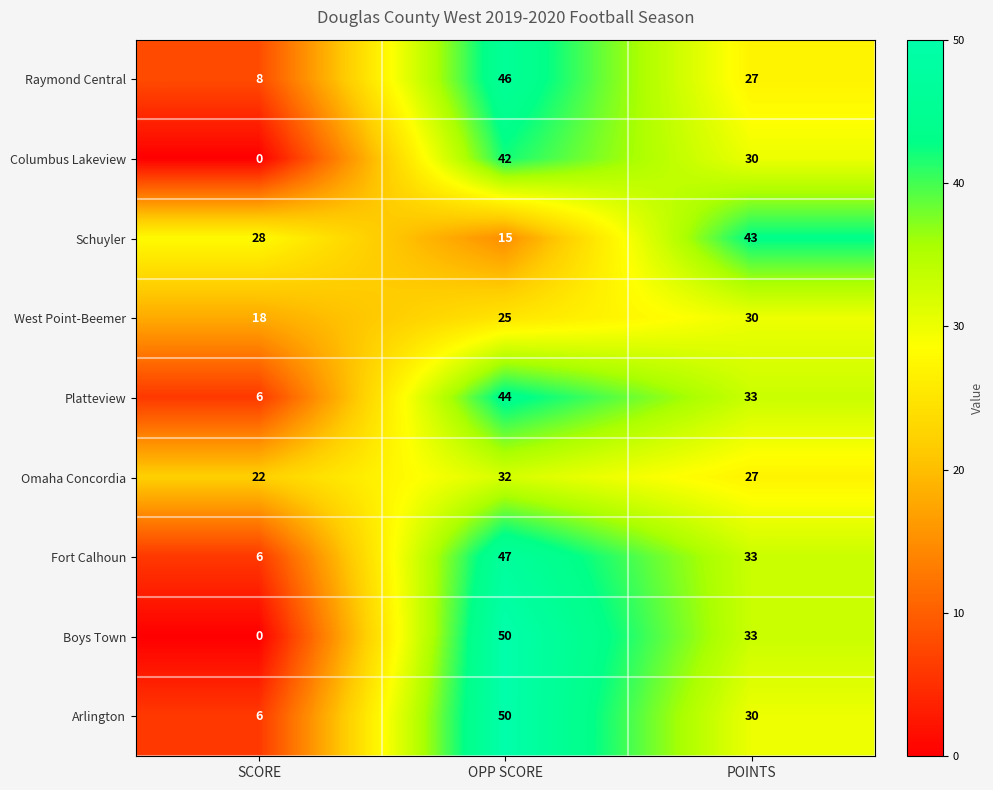

List the labels in order of West Point-Beemer value, largest first.

POINTS, OPP SCORE, SCORE